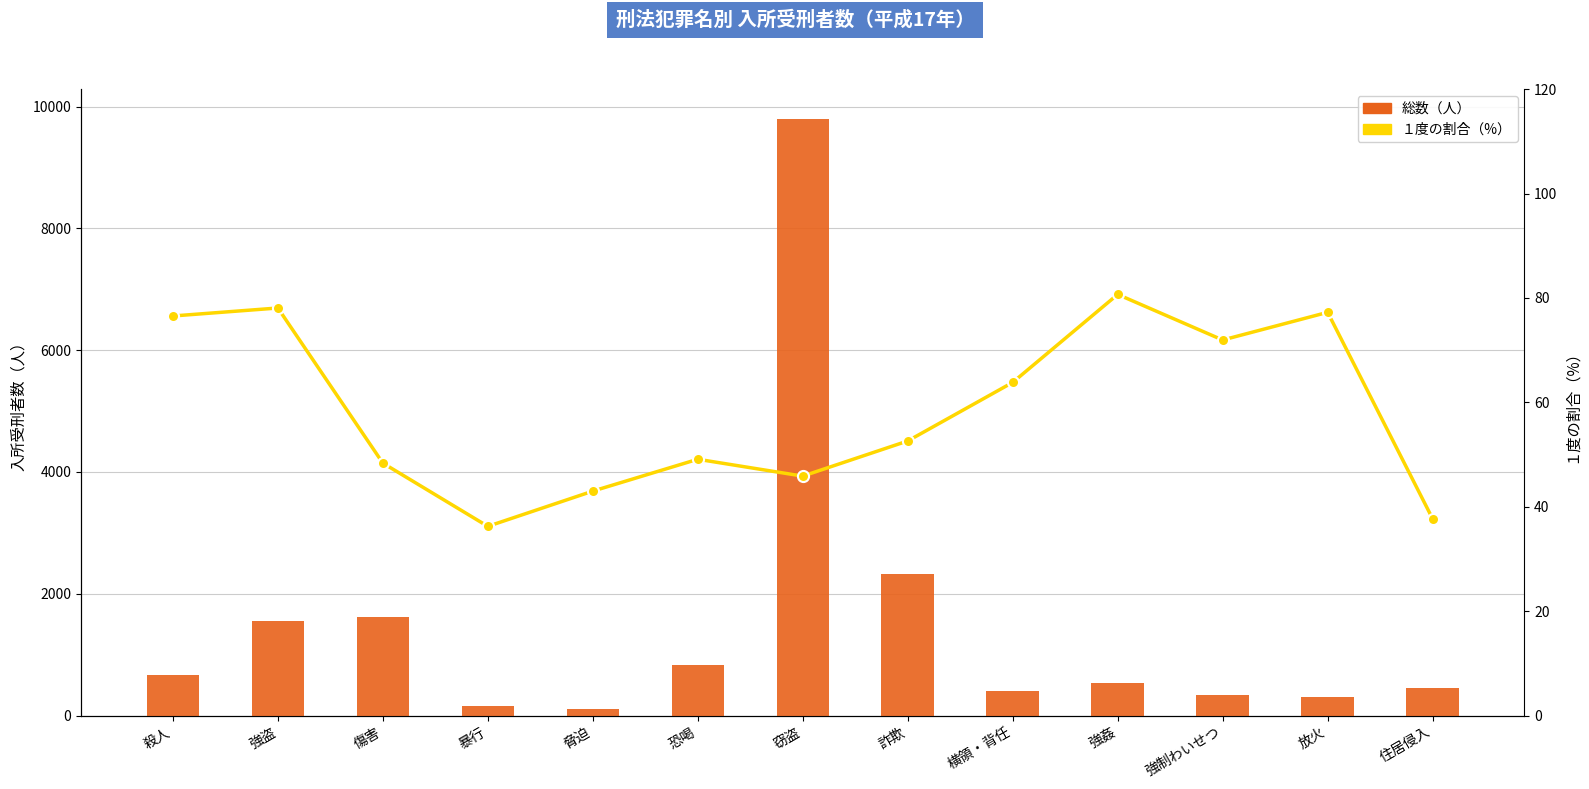

Rank the categories by １度の割合（%） value from lowest to highest.

暴行, 住居侵入, 脅迫, 窃盗, 傷害, 恐喝, 詐欺, 横領・背任, 強制わいせつ, 殺人, 放火, 強盗, 強姦